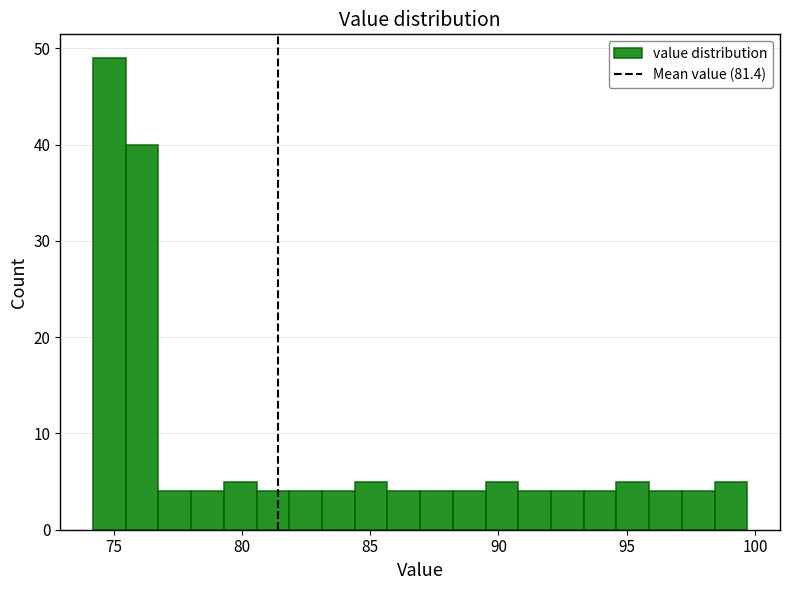

Around what value on the x-axis is the tallest bar? Give the approximate position of its centre, as read against the axis.

75.0